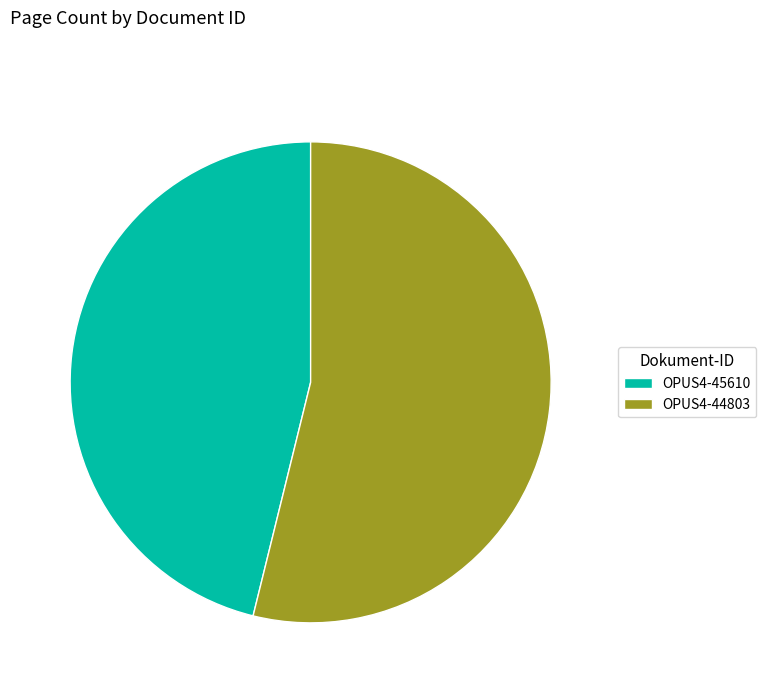

How many slices are in this pie chart?

2